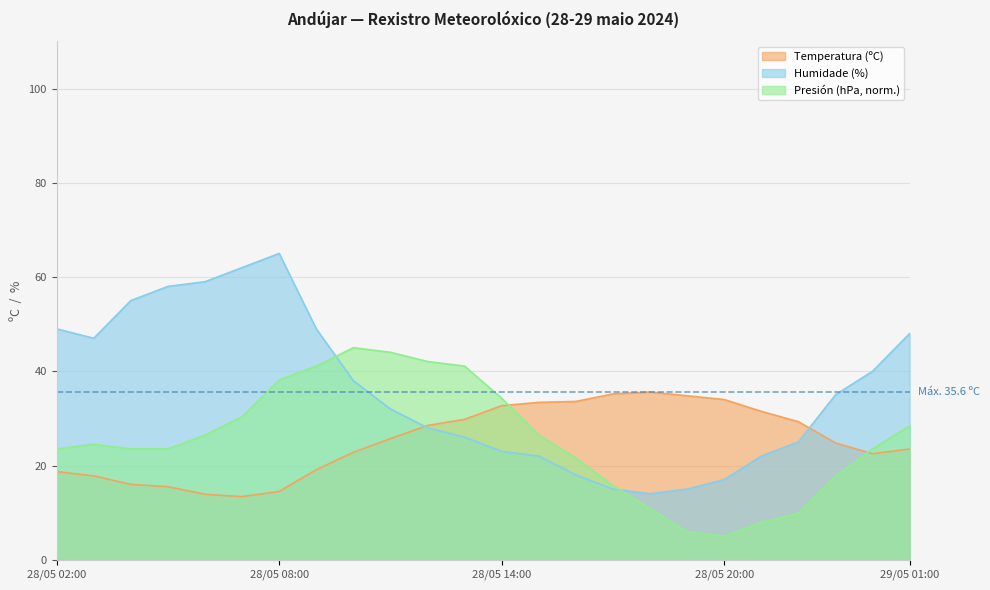

At which label does Presión (hPa) offset reach its minimum?

28/05 20:00